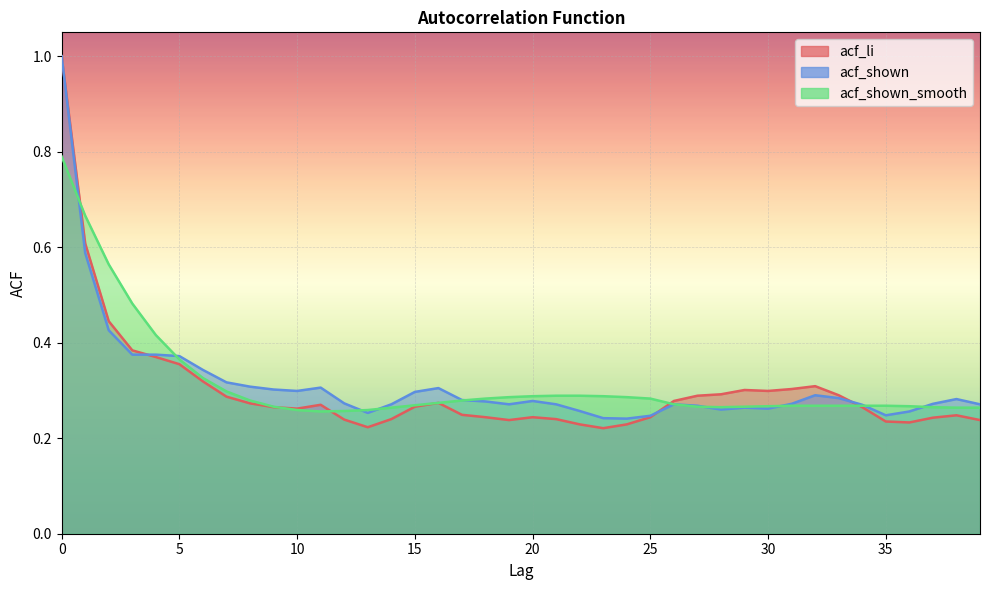

Where is the first local minimum for acf_li?

10